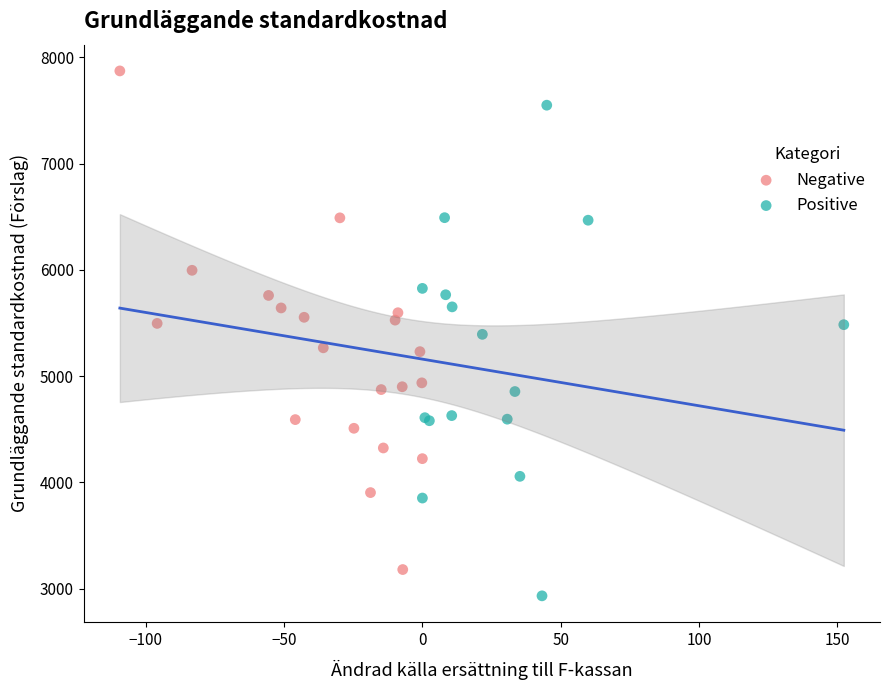

Which series contains the highest Y value?

Negative